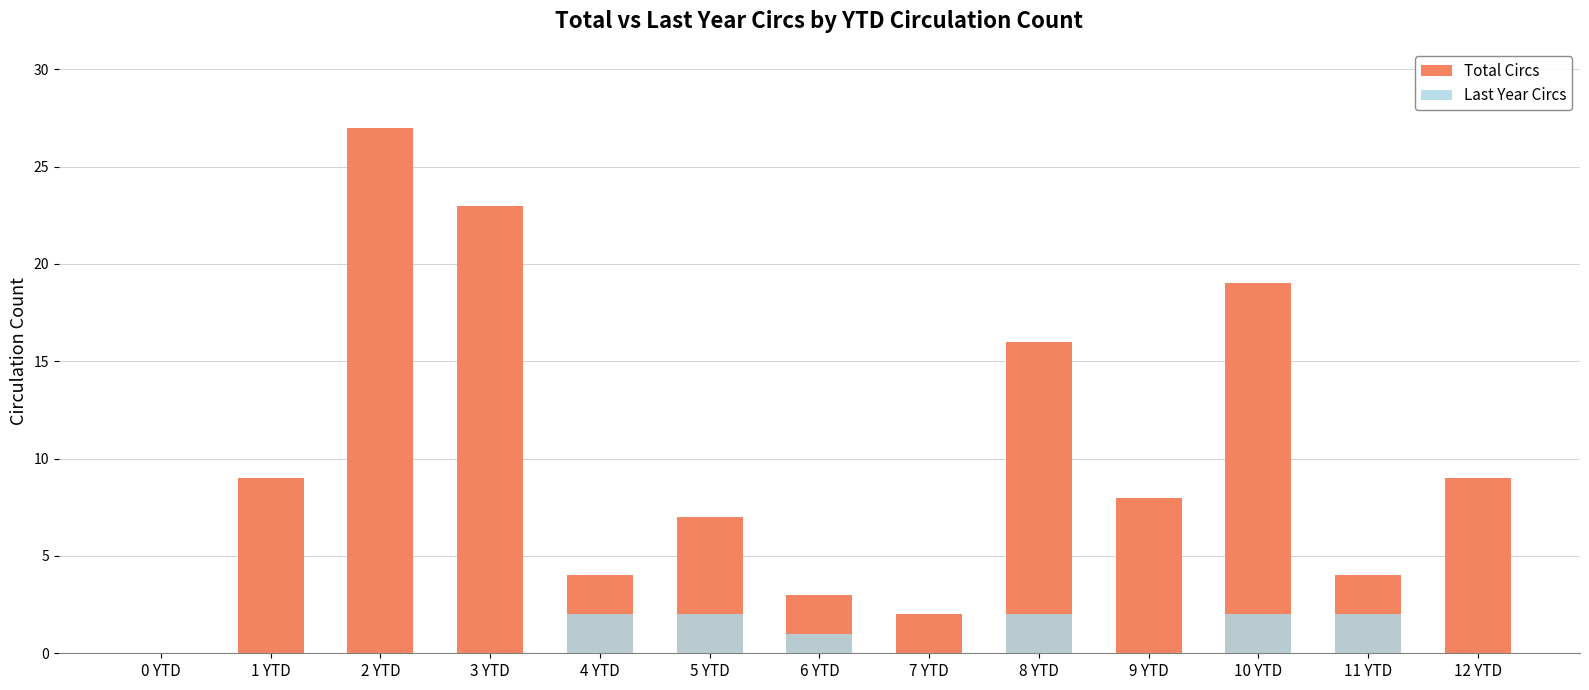

Rank the categories by Last Year Circs value from highest to lowest.

4 YTD, 5 YTD, 8 YTD, 10 YTD, 11 YTD, 6 YTD, 0 YTD, 1 YTD, 2 YTD, 3 YTD, 7 YTD, 9 YTD, 12 YTD